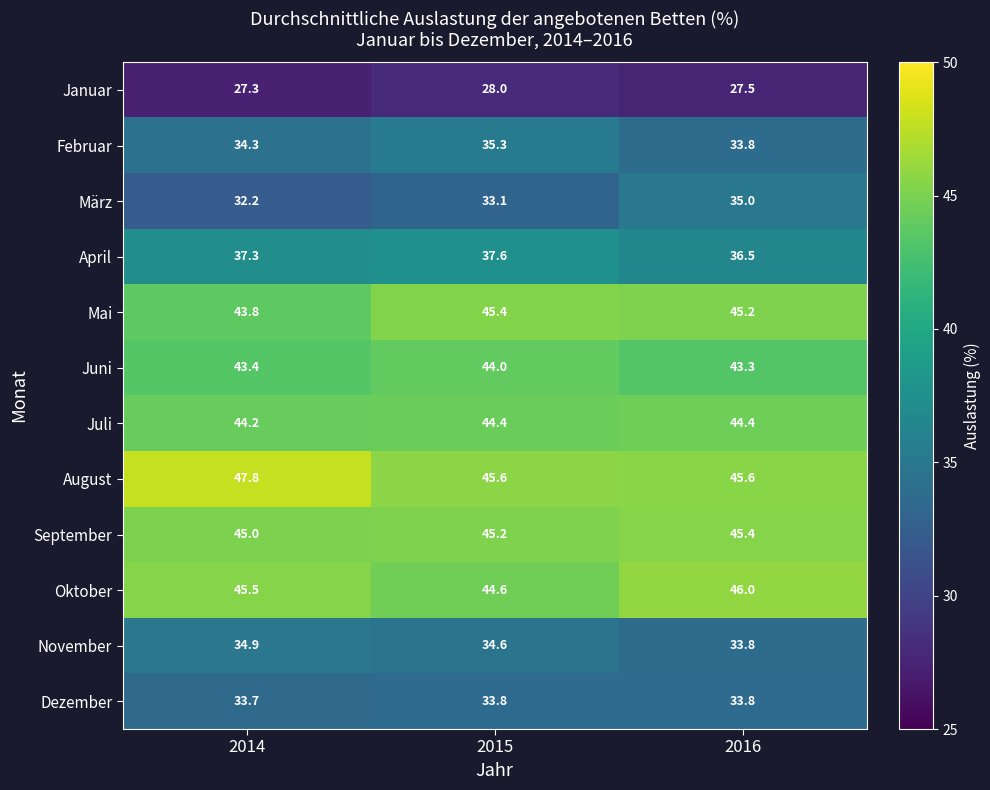

Read the Dezember value at 2014.

33.7